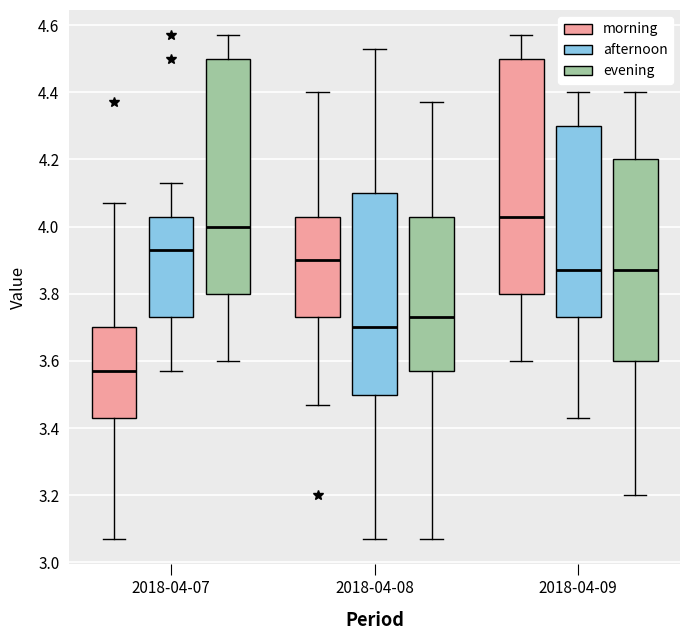

Where does the upper whisker of the box for 2018-04-09 (evening) end on the y-axis? The values are not printed on the chart, so give them approximately, as read against the axis.

4.40